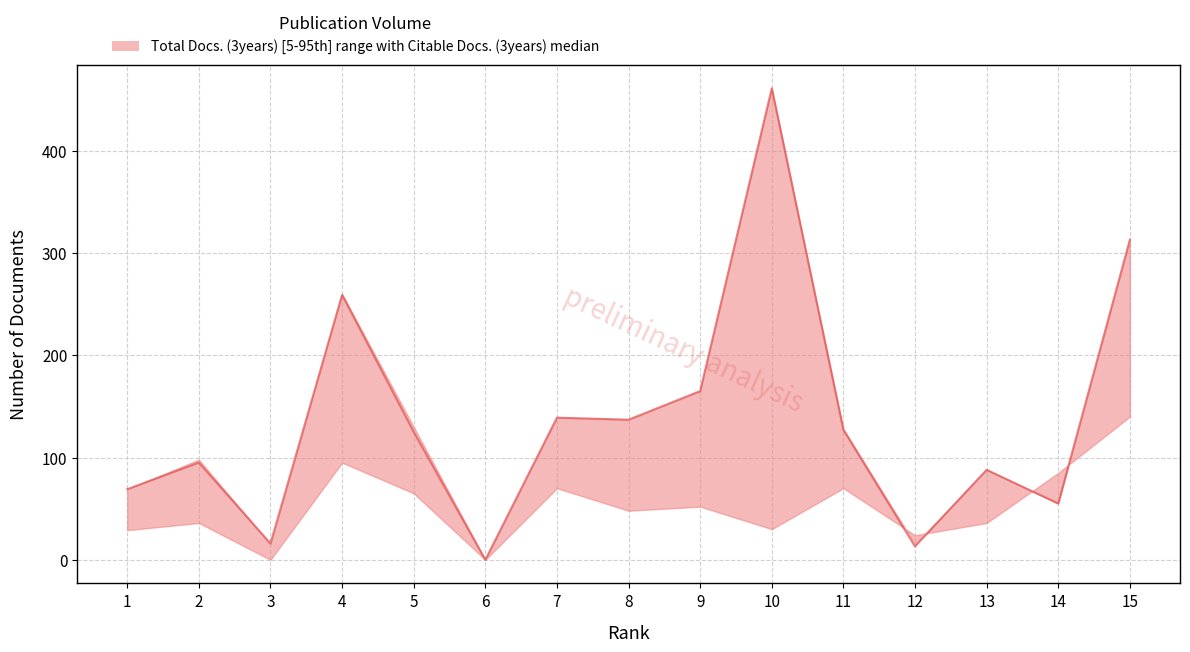

At which label does the data first exceed 125?

4